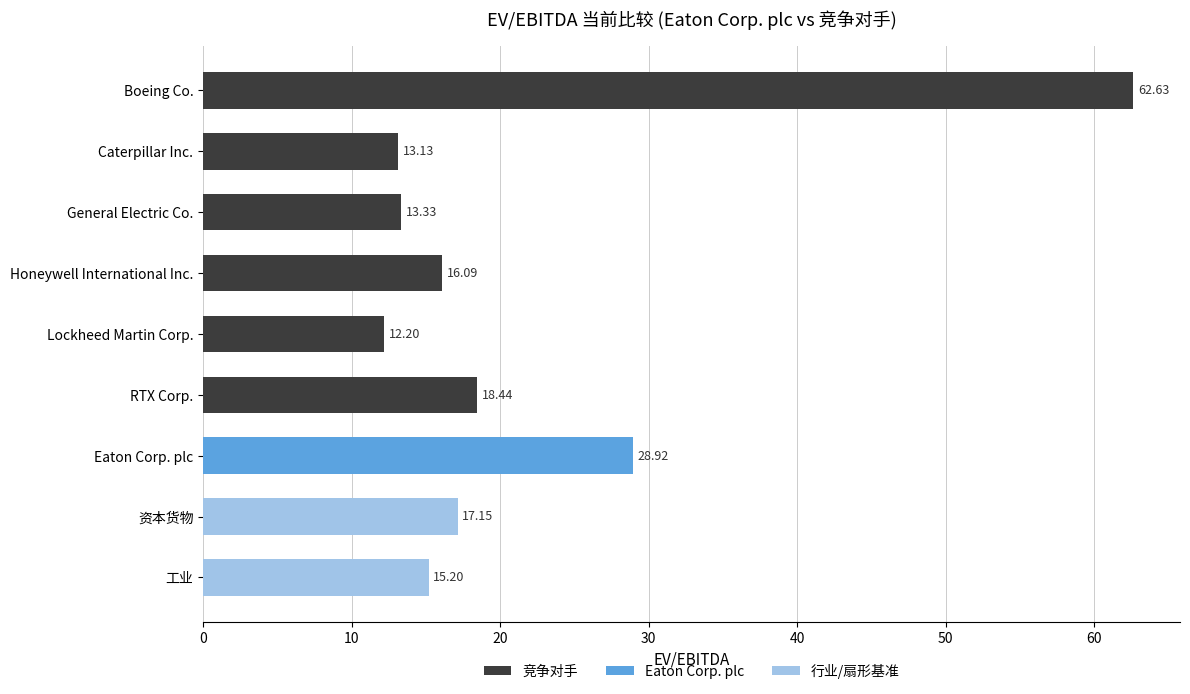

Which has a higher value, Boeing Co. or Lockheed Martin Corp.?

Boeing Co.